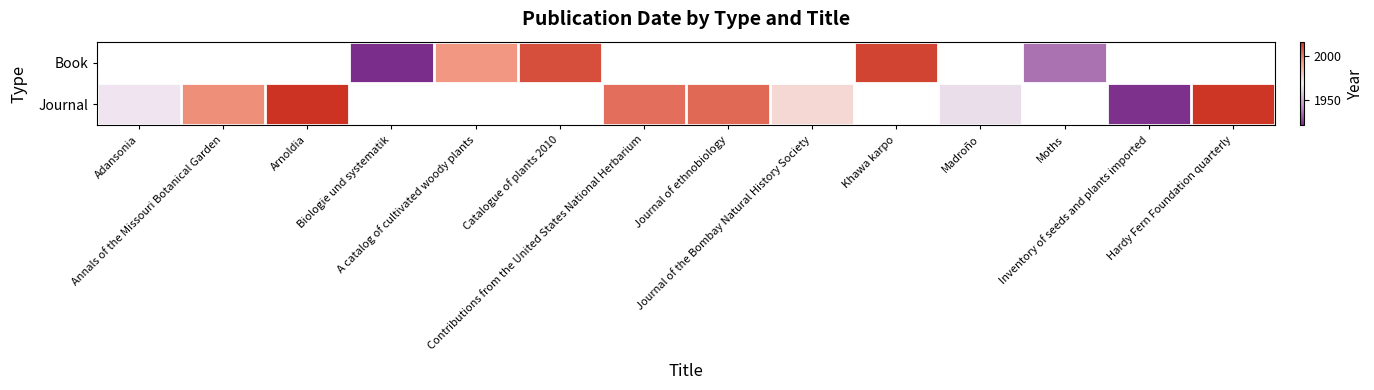

List the series in order of their peak value, lowest first.

Book, Journal